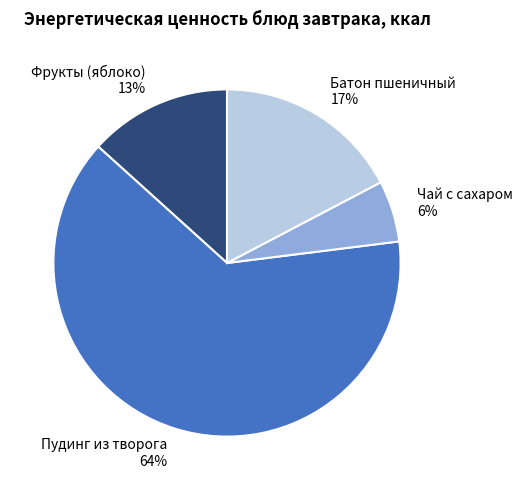

Rank the categories by value from lowest to highest.

Чай с сахаром, Фрукты (яблоко), Батон пшеничный, Пудинг из творога